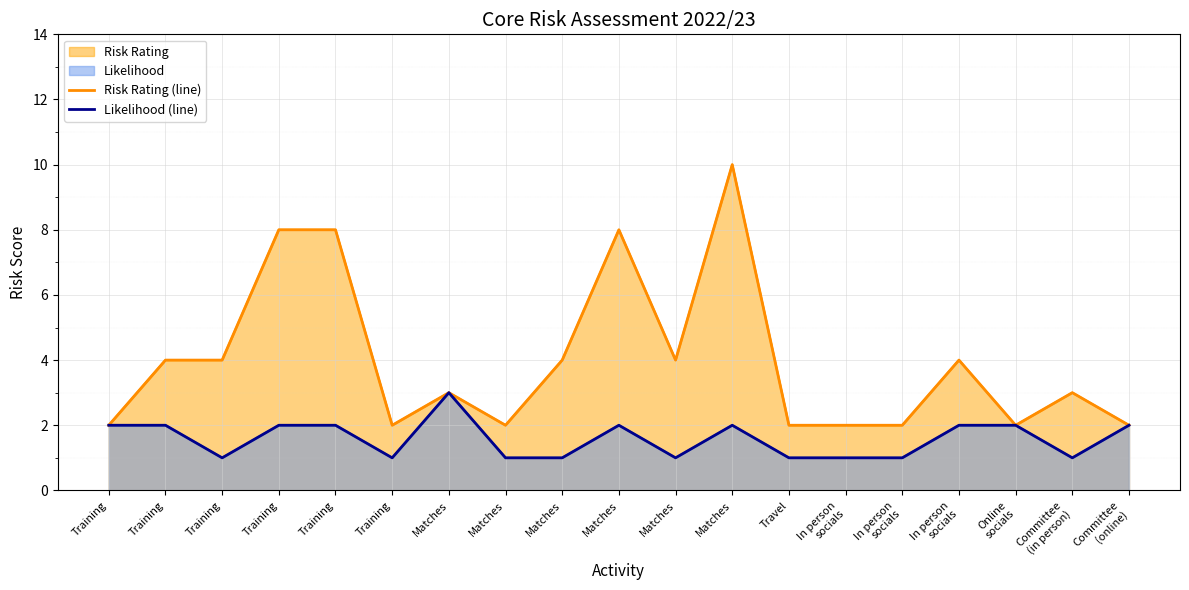

True or false: Risk Rating (line) and Likelihood (line) cross at least once.

False